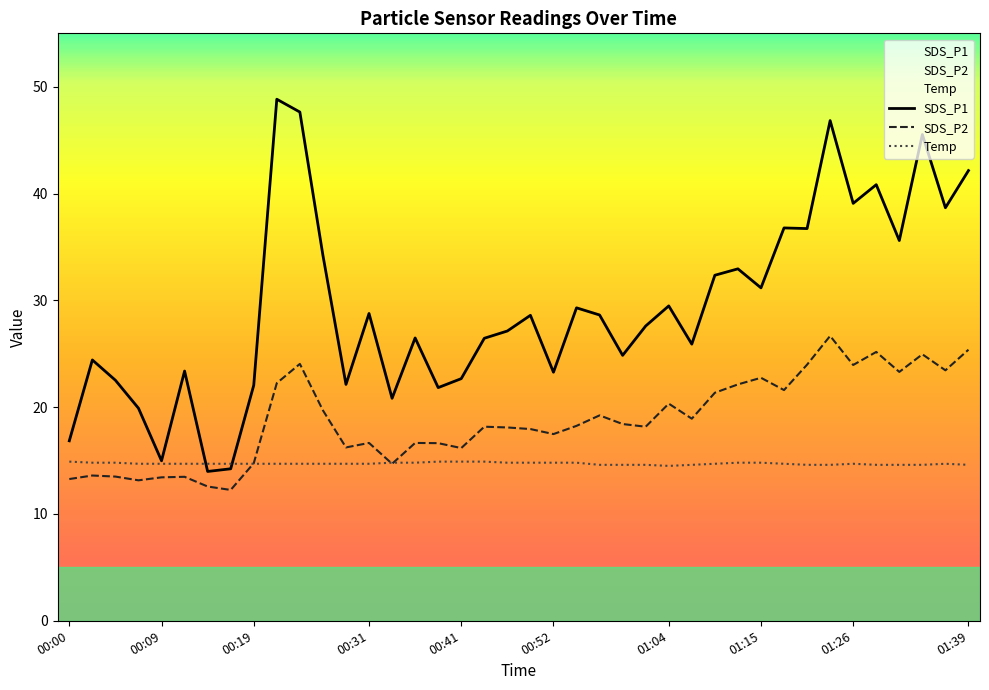

In Temp, how many points are lower than both neighbors (excluding endpoints)?

1